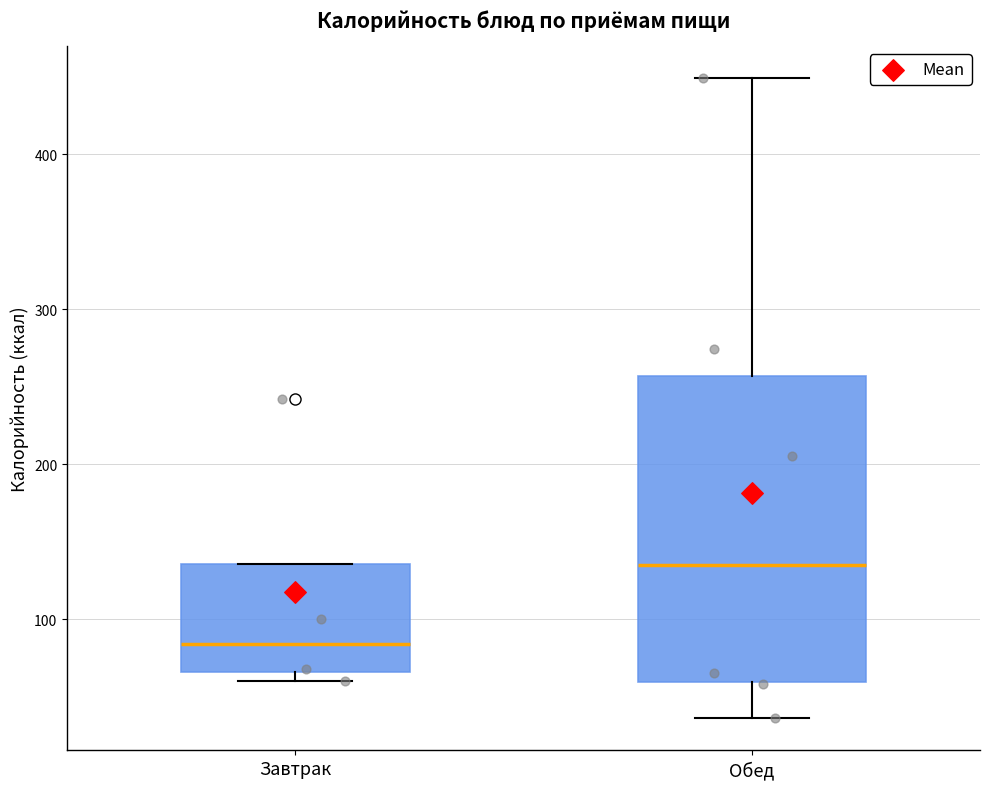

Comparing the boxes themselves (not the whiskers), which one is the tallest?

Обед